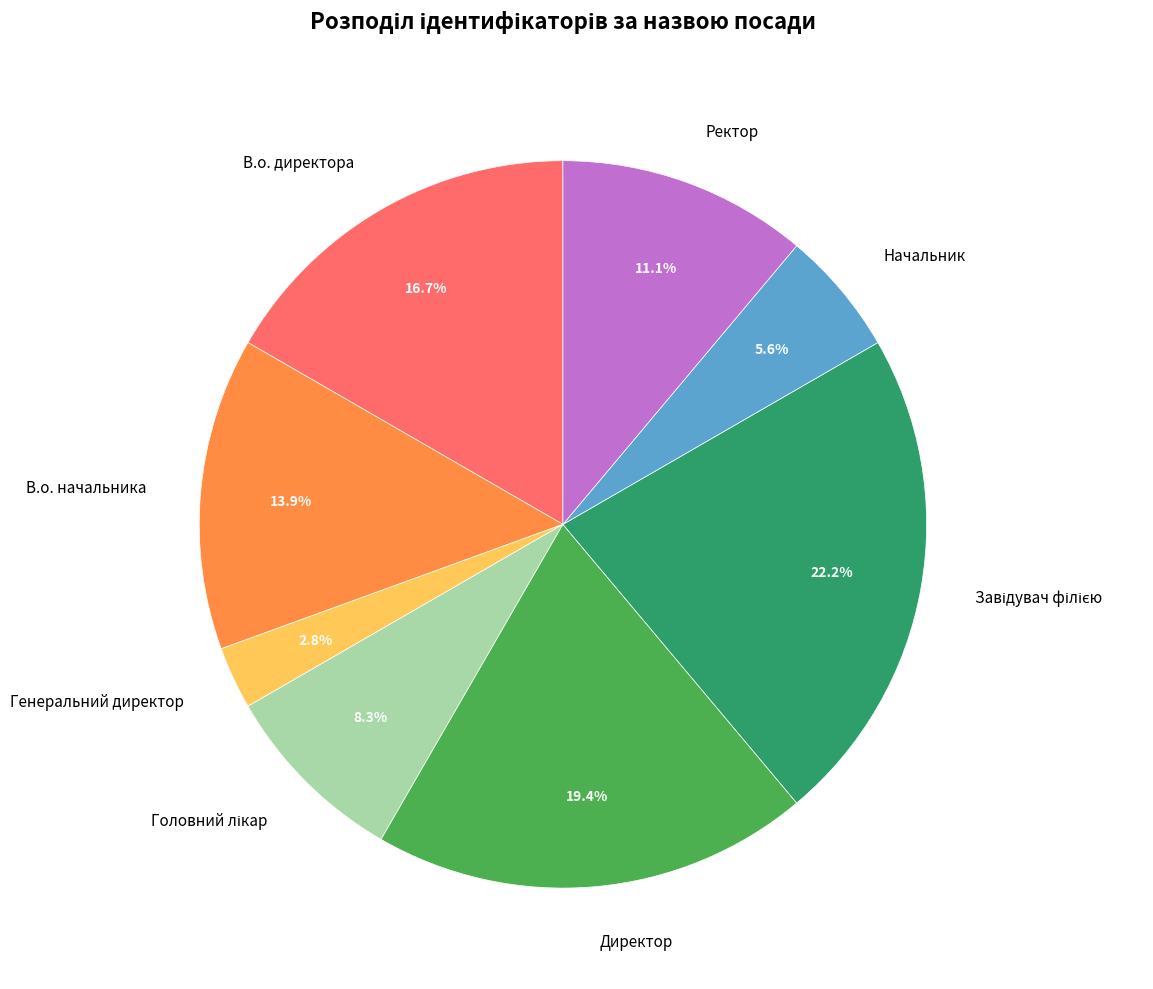

What is the smallest slice in the pie chart?

Генеральний директор